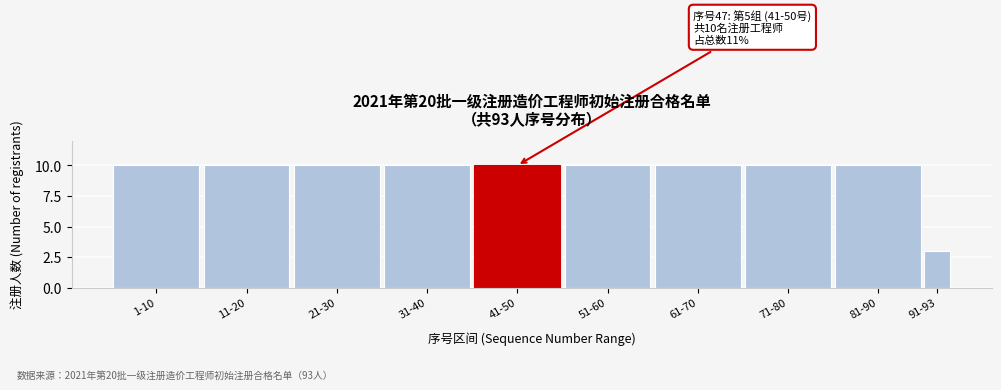

Reading left to right, what are all the values shown in this chart?

1-10=10	11-20=10	21-30=10	31-40=10	41-50=10	51-60=10	61-70=10	71-80=10	81-90=10	91-93=3